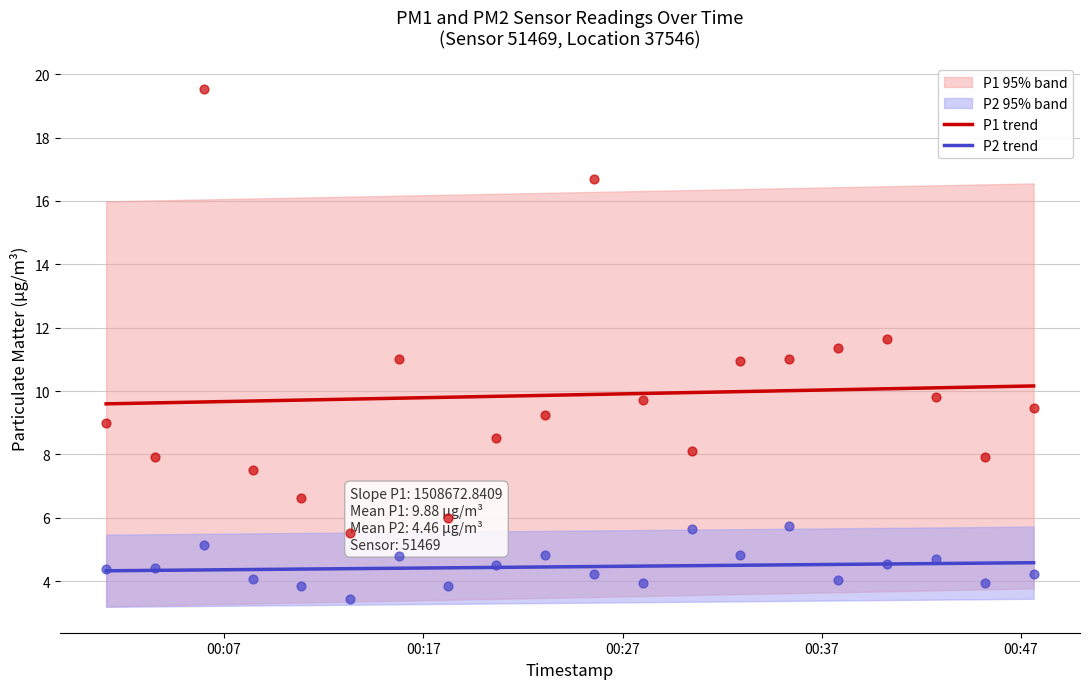

At how many categories does at least one series exceed 9?

20